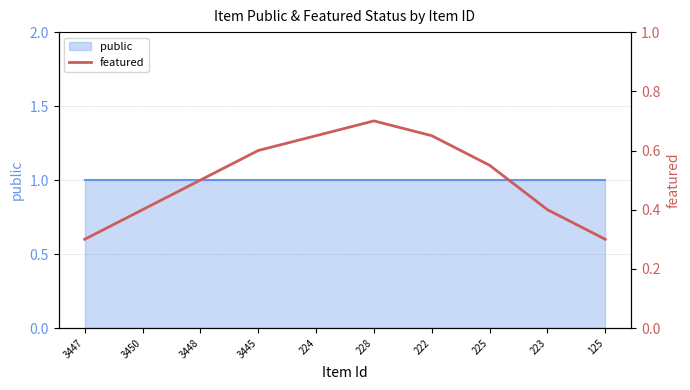

Rank the categories by value from lowest to highest.

3447, 125, 3450, 223, 3448, 225, 3445, 224, 222, 228